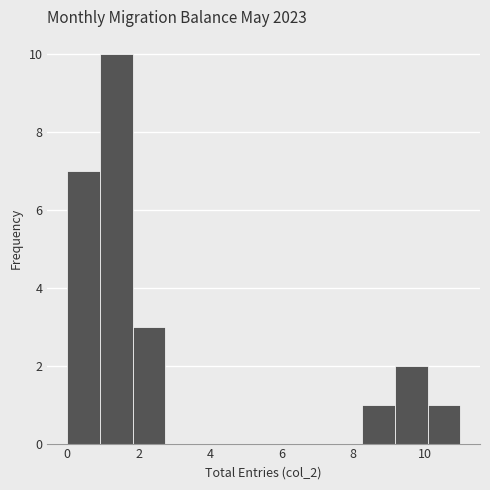

Reading left to right, transcribe this chart: for each bar, give the range it covers on the x-axis and its height. Neither the bar edges nor the heights are printed on the chart, so give them approximately, as read against the axes.

0.0 to 1.0: 7
1.0 to 1.8: 10
1.8 to 2.8: 3
2.8 to 3.6: 0
3.6 to 4.6: 0
4.6 to 5.6: 0
5.6 to 6.4: 0
6.4 to 7.4: 0
7.4 to 8.2: 0
8.2 to 9.2: 1
9.2 to 10.0: 2
10.0 to 11.0: 1